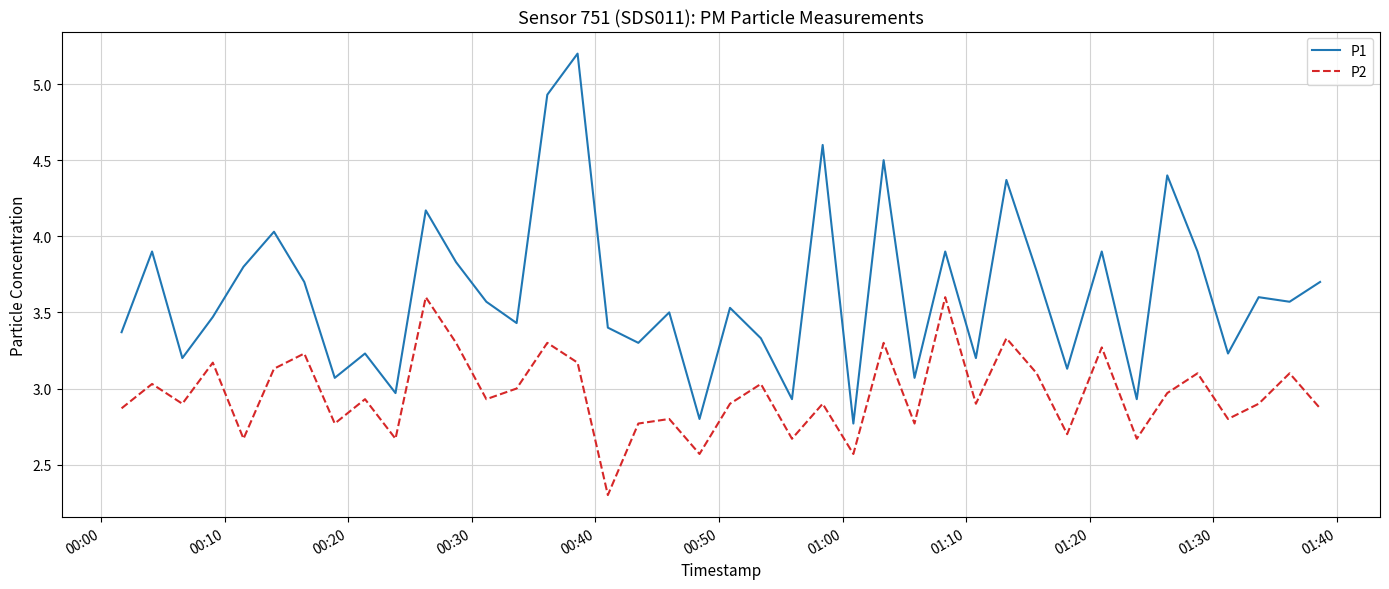

Which series has the largest range (max minus min)?

P1